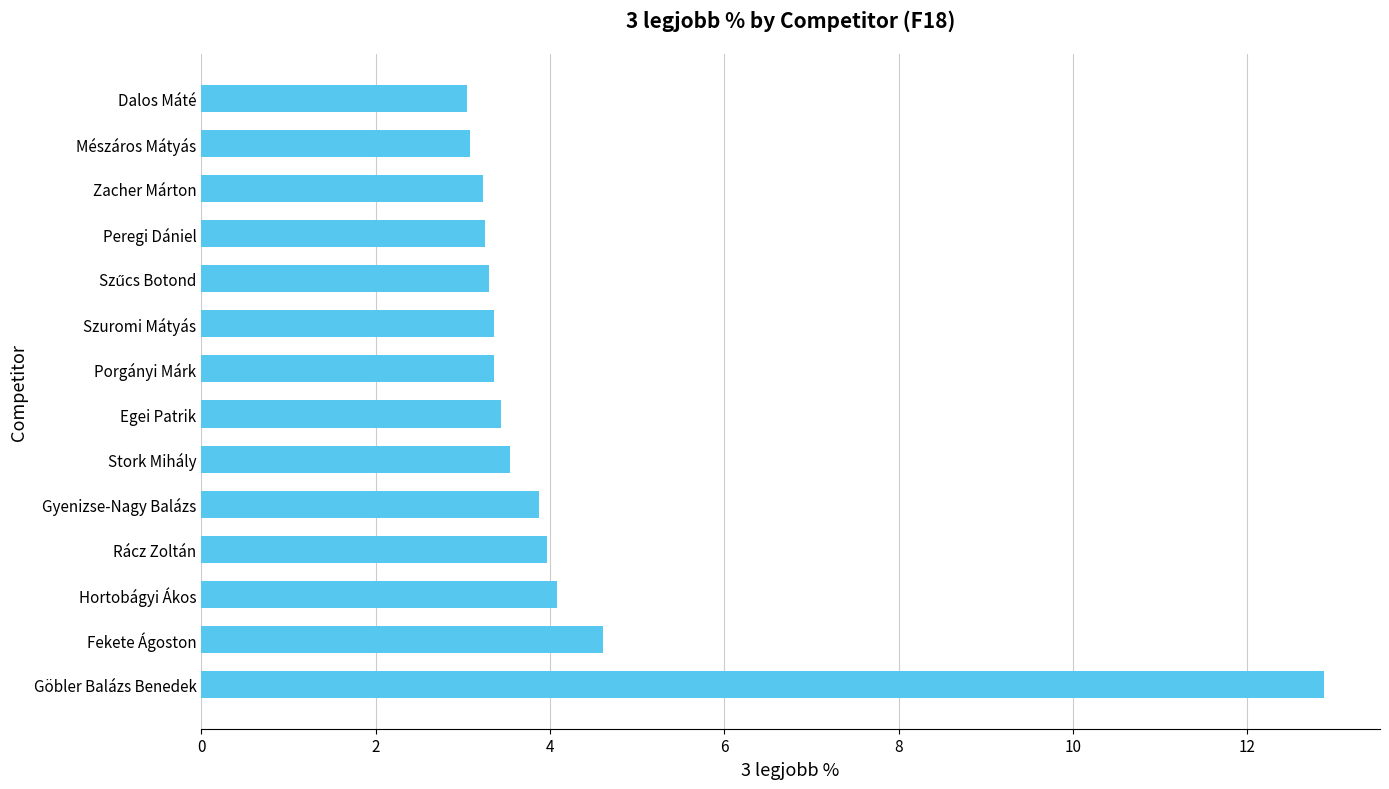

Read the value at Fekete Ágoston.

4.6